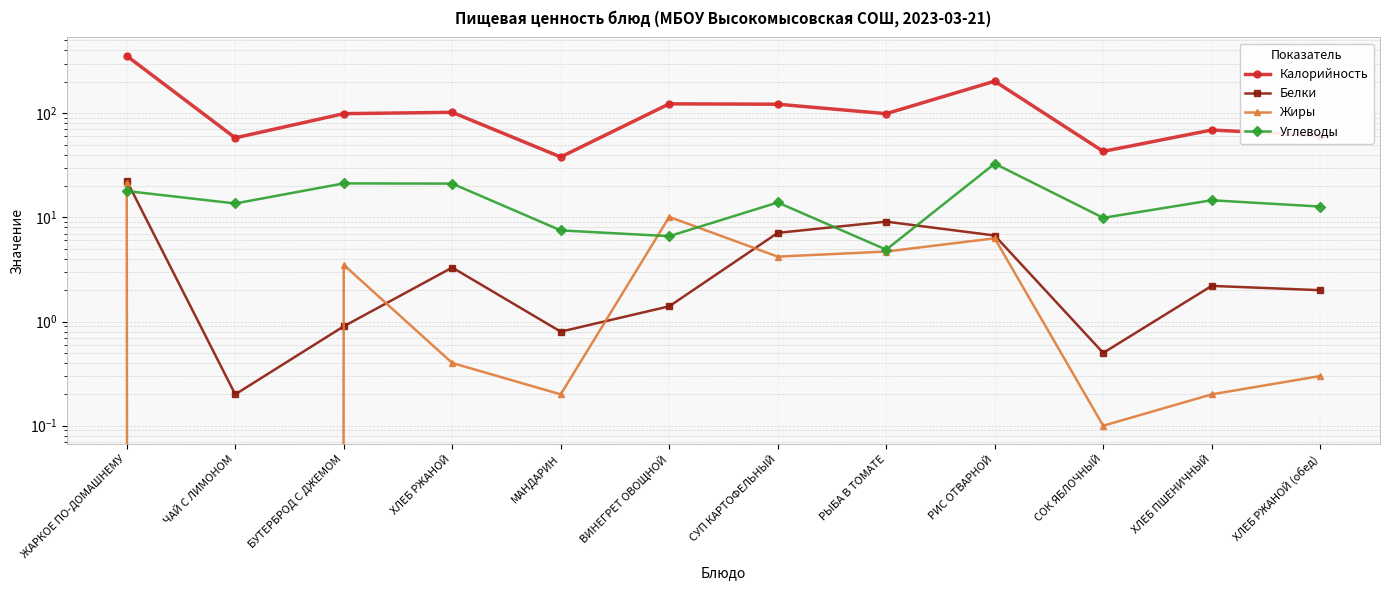

Which series ends up on top after the final intersection of Жиры and Белки?

Белки